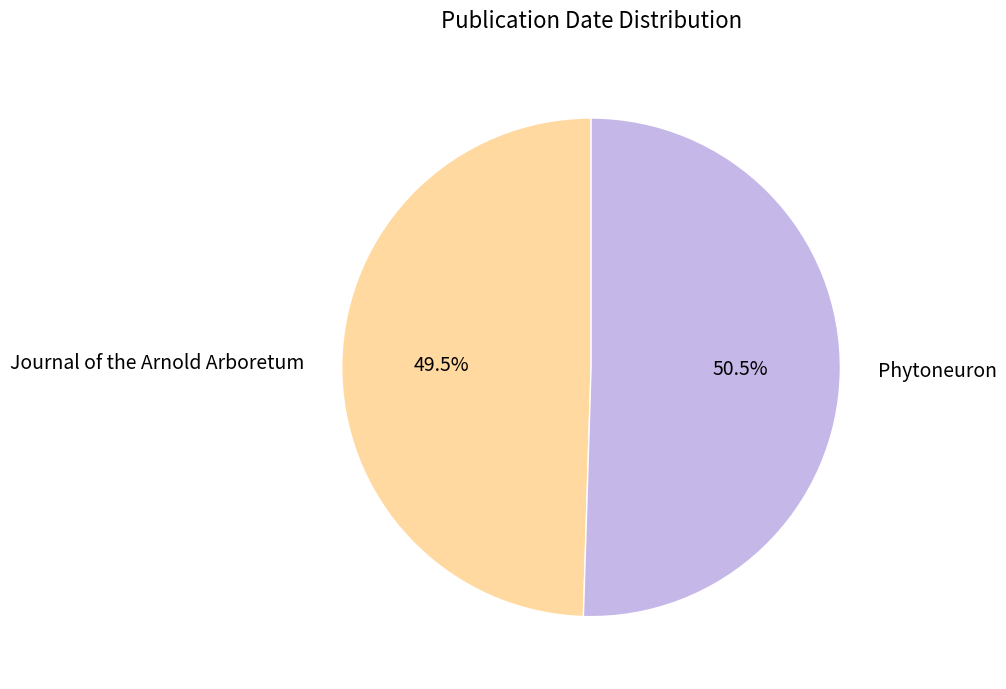

What is the majority slice?

Phytoneuron